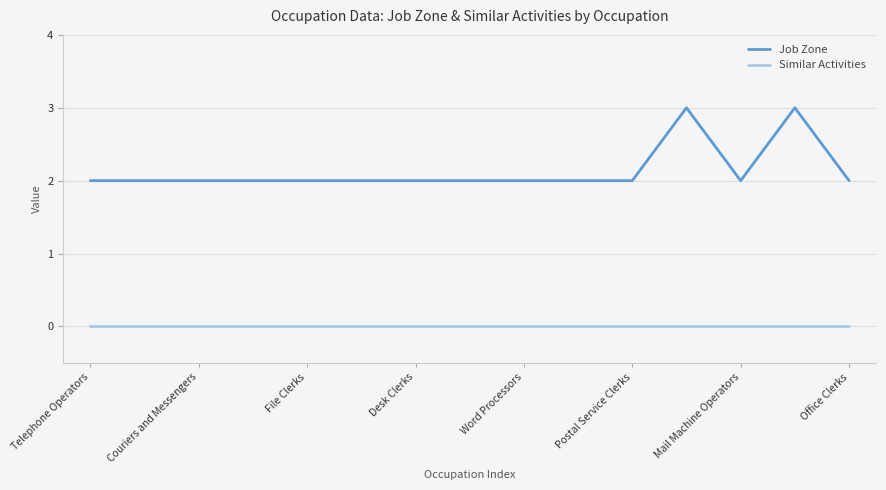

Which series has the largest total across all categories?

Job Zone